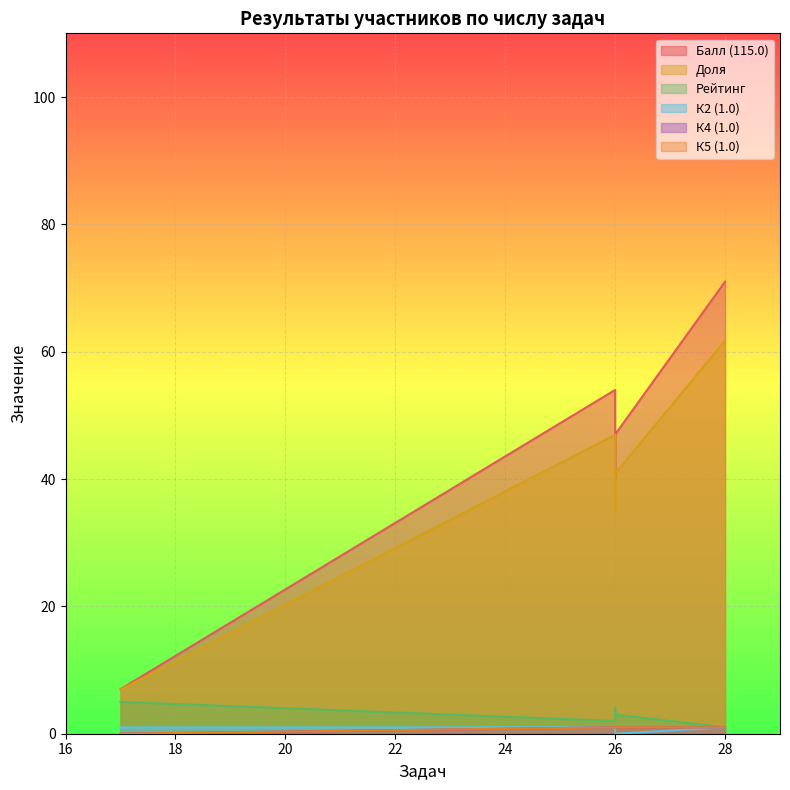

True or false: Доля and К5 (1.0) cross at least once.

False